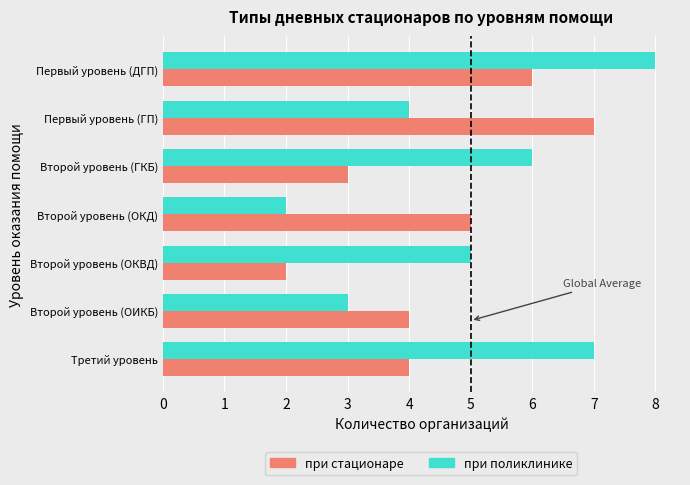

What is the approximate value of при поликлинике at Третий уровень?

7